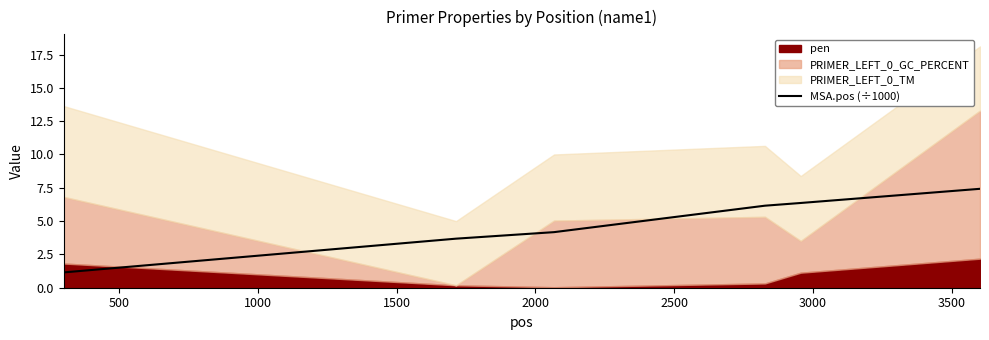

What is the highest value of the MSA.pos (÷1000) series?

7.4